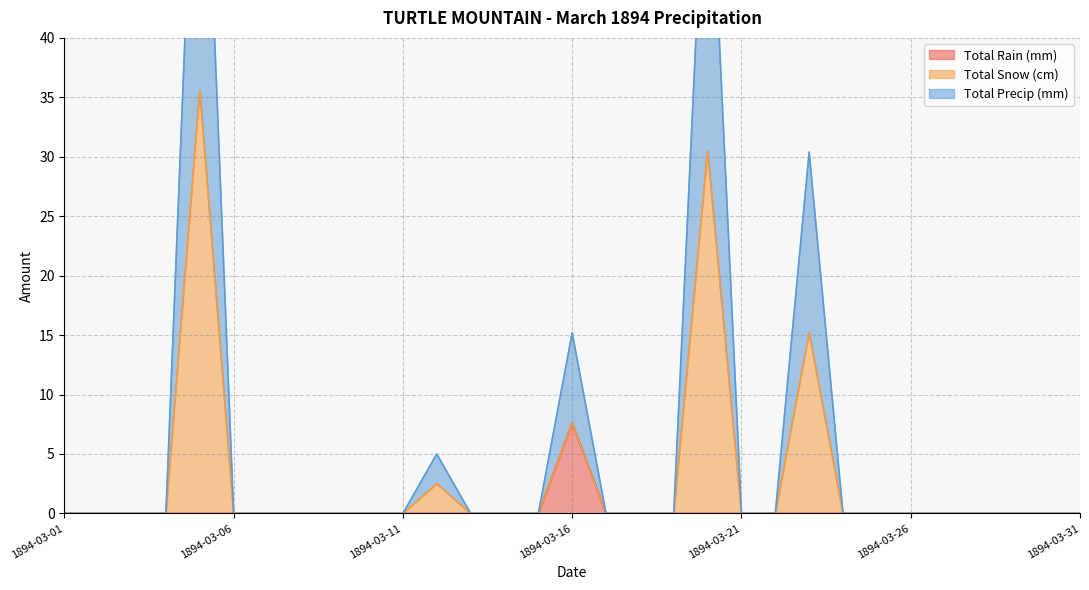

True or false: Total Snow (cm) and Total Rain (mm) cross at least once.

False